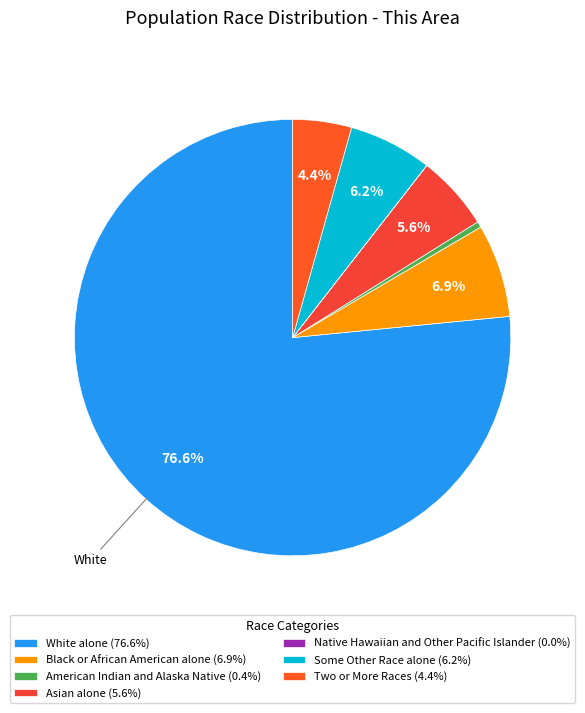

Is the sum of Asian alone and Two or More Races greater than half?

No